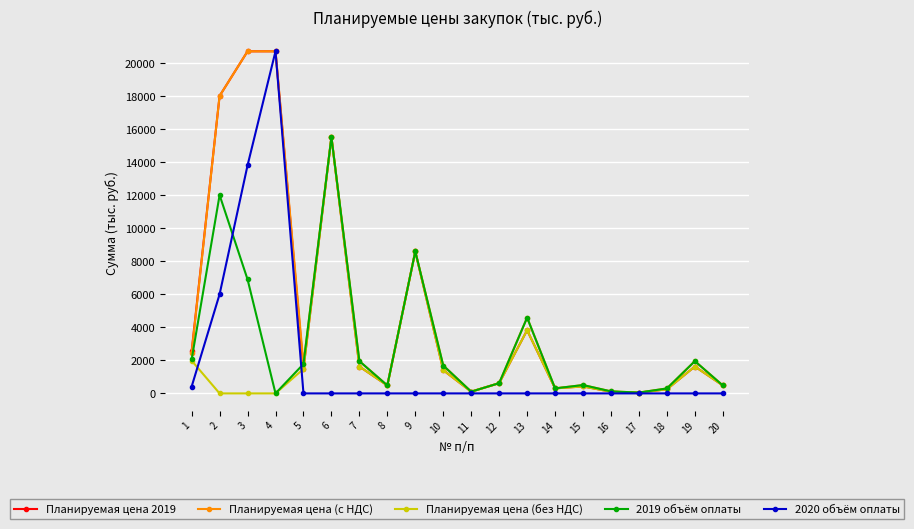

What is the difference between the second highest and second lowest values in the Планируемая цена (с НДС) series?

20594.4